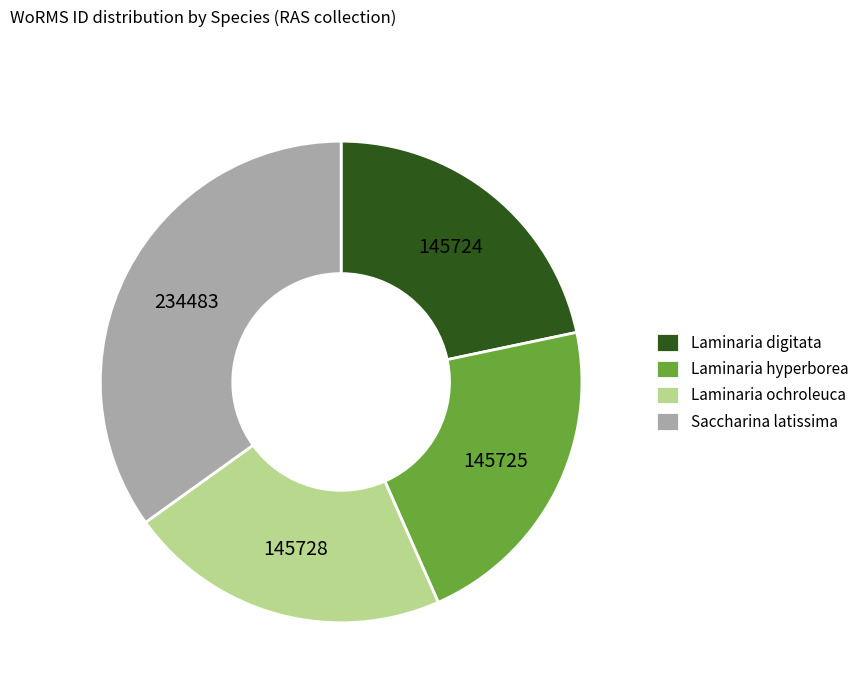

How many slices are in this pie chart?

4